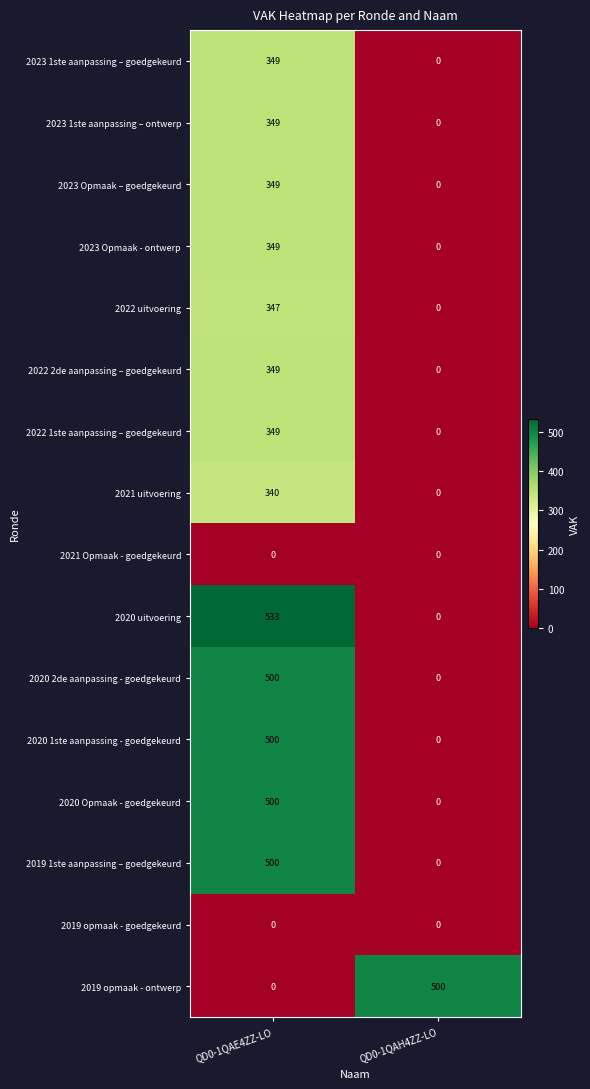

What is the sum of all 2021 uitvoering values?

340